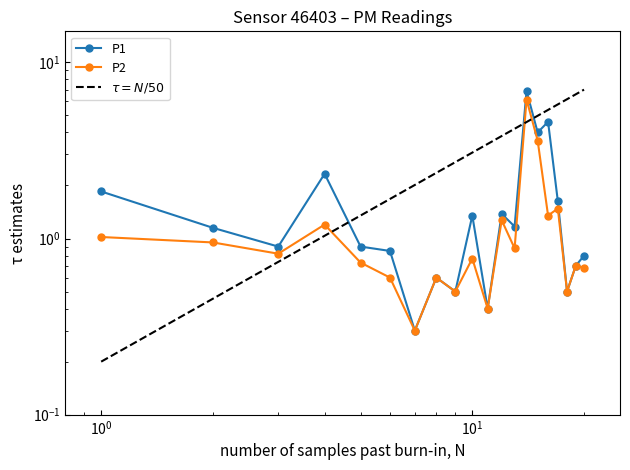

In P2, how many points are higher than both neighbors (excluding endpoints)?

7